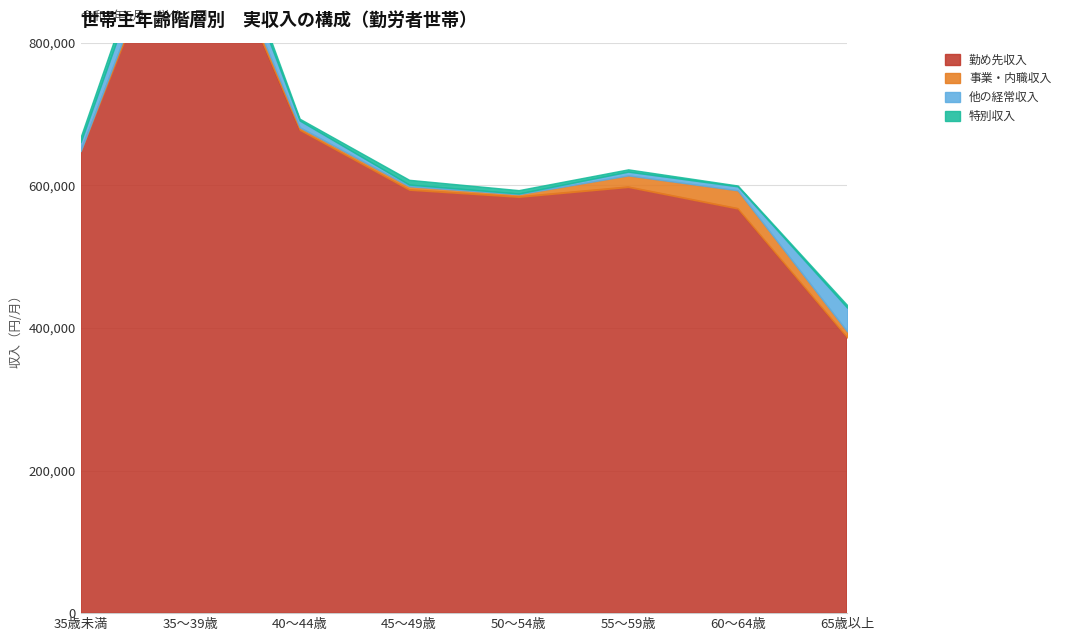

What is the average value of the 他の経常収入 series?

13866